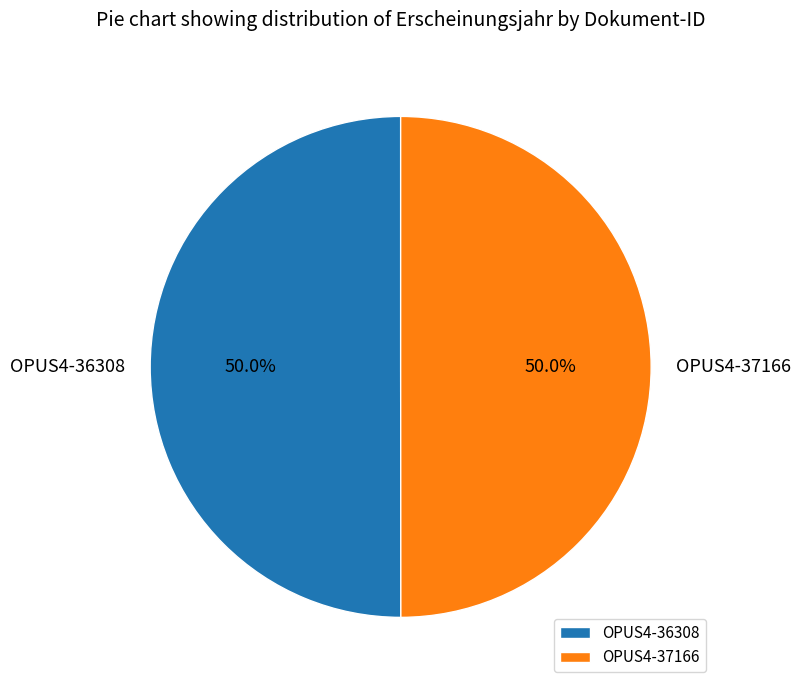

To the nearest percent, what portion does OPUS4-37166 represent?

50%